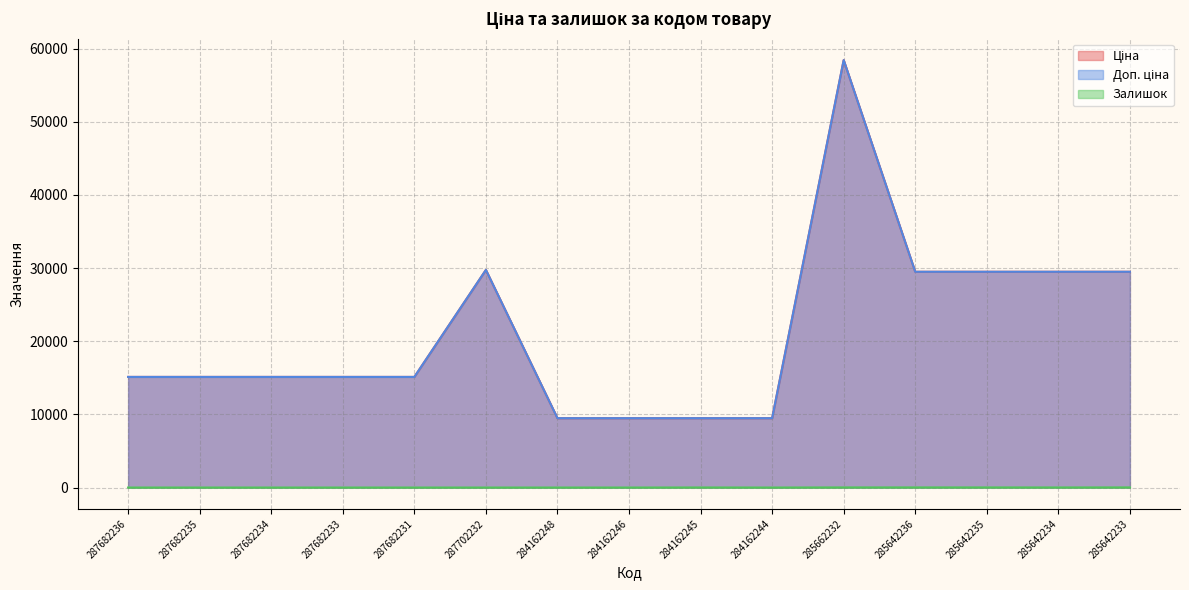

What is the difference between the second highest and minimum values in the Доп. ціна series?

20267.2